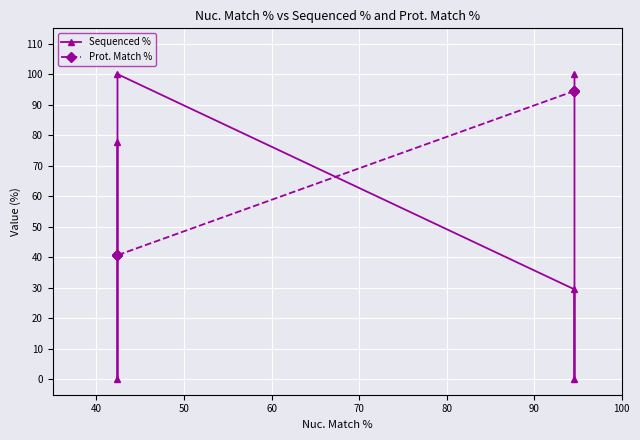

What is the difference between the Sequenced % values at 60 and 80?

22.2